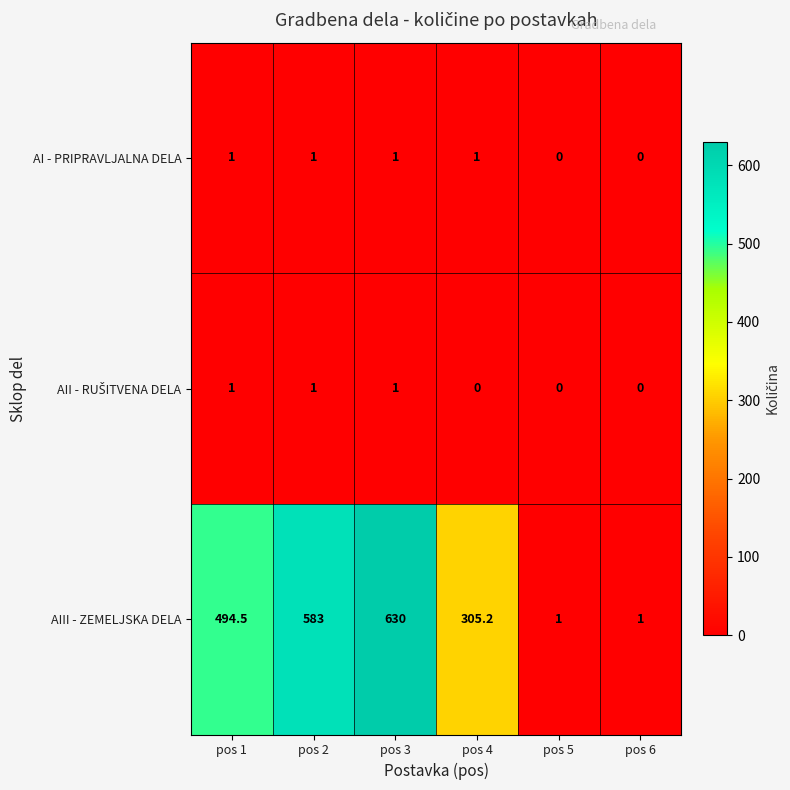

Is it true that AIII - ZEMELJSKA DELA equals 771.8 at pos 1?

False